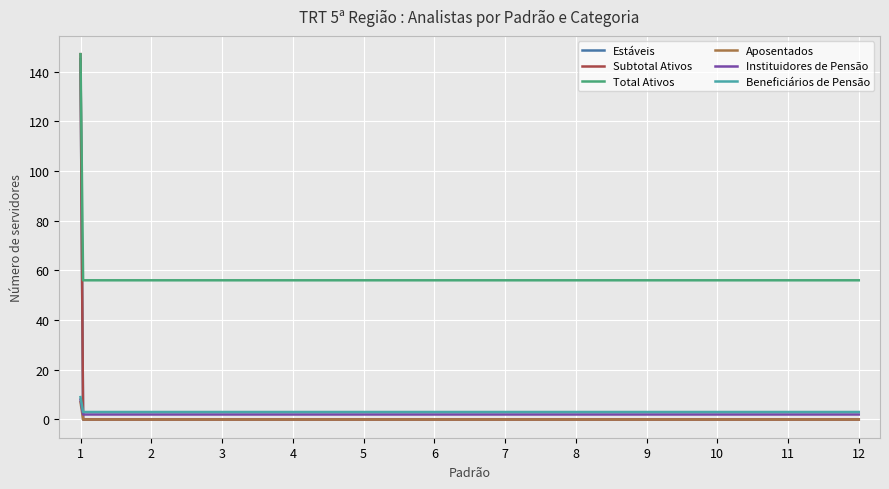

At how many categories does at least one series exceed 44?

300